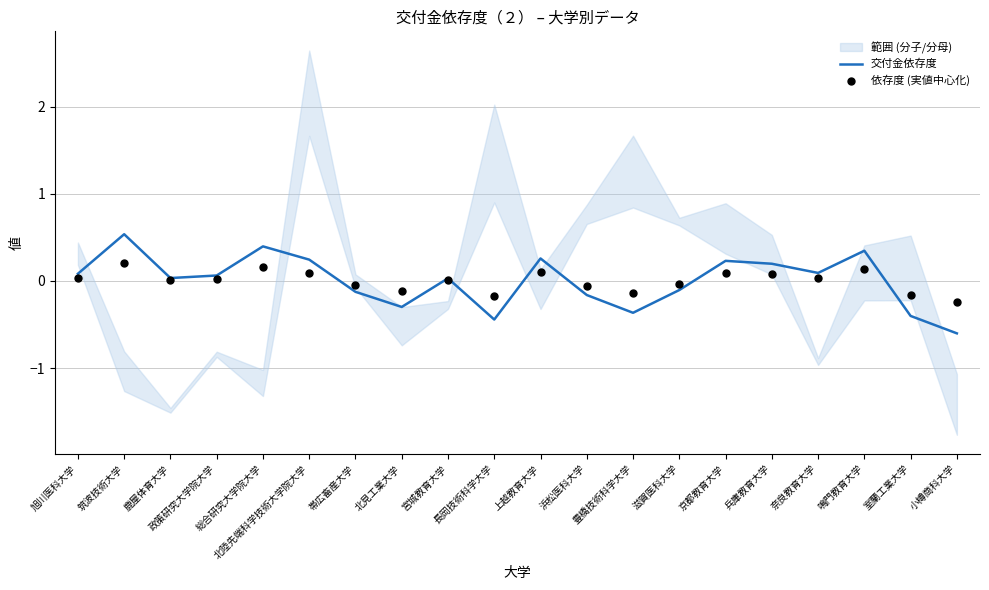

Which series has the largest total across all categories?

交付金依存度